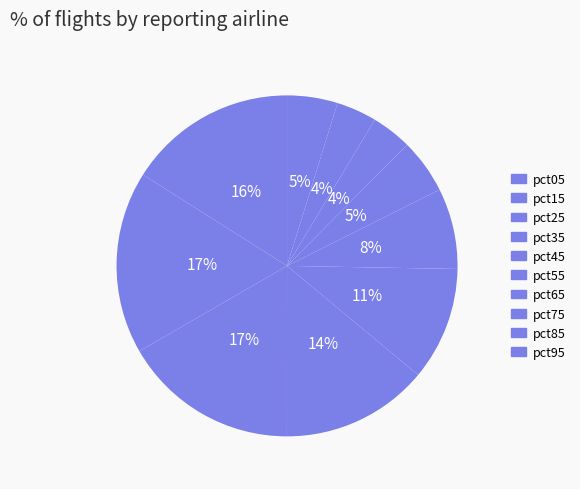

True or false: pct55 accounts for 8% of the total.

True